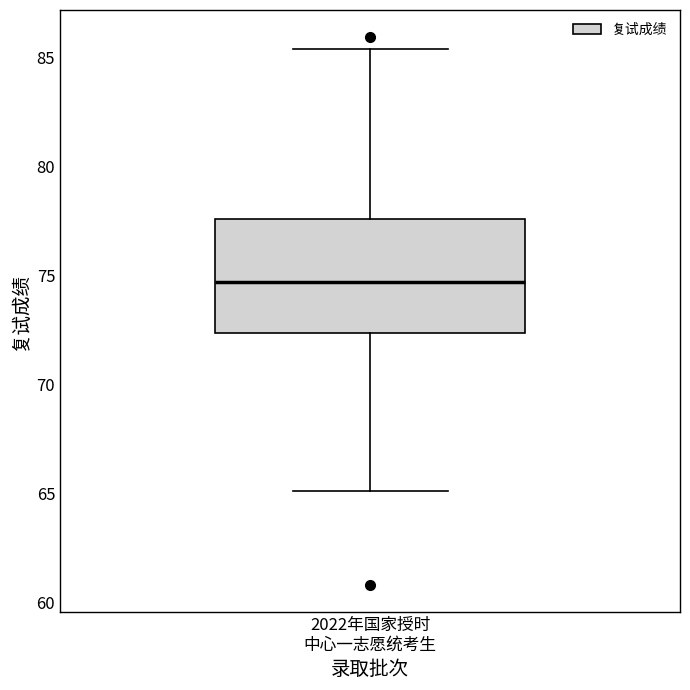

Where does the upper whisker of the box for 2022年国家授时 中心一志愿统考生 end on the y-axis? The values are not printed on the chart, so give them approximately, as read against the axis.

85.5